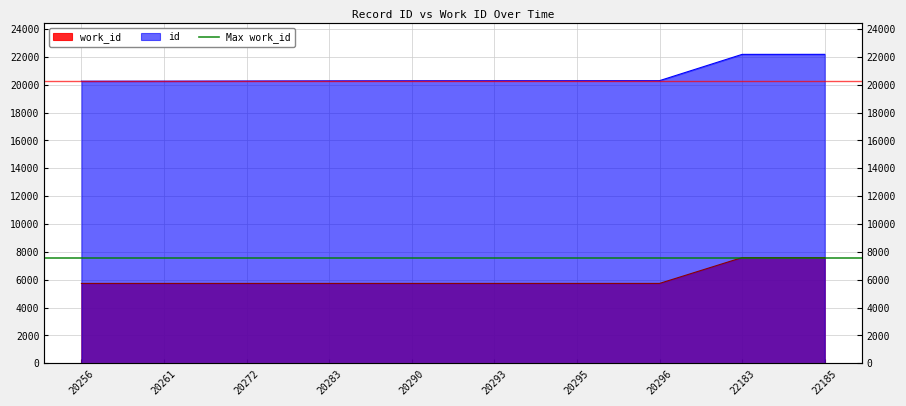

True or false: id has more than 0 interior local peaks.

False